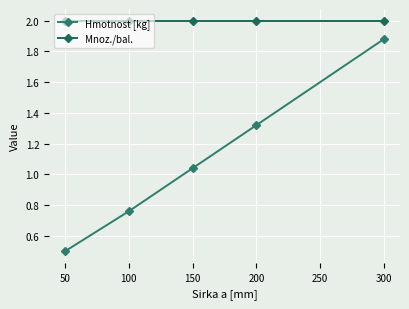

At which category is the sum across all series the highest?

300